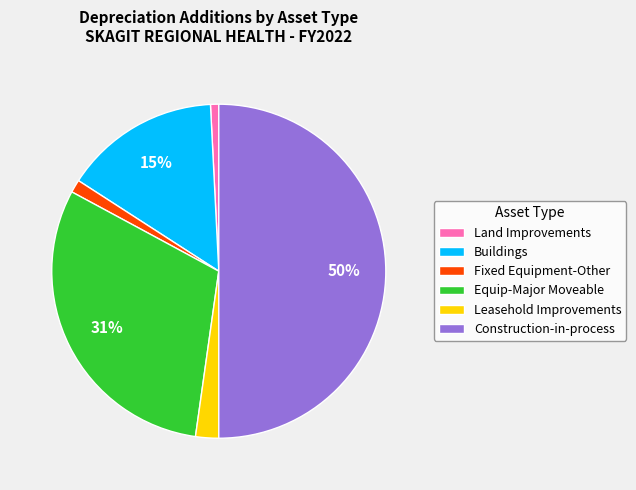

To the nearest percent, what is the difference between the largest and smallest slice percentages?

49%